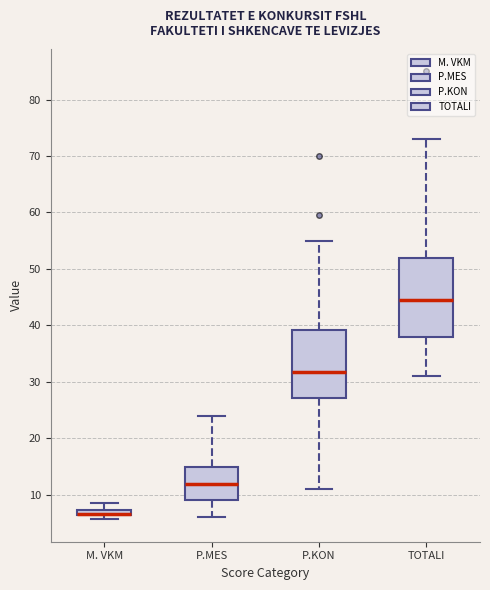

Comparing the boxes themselves (not the whiskers), which one is the tallest?

TOTALI